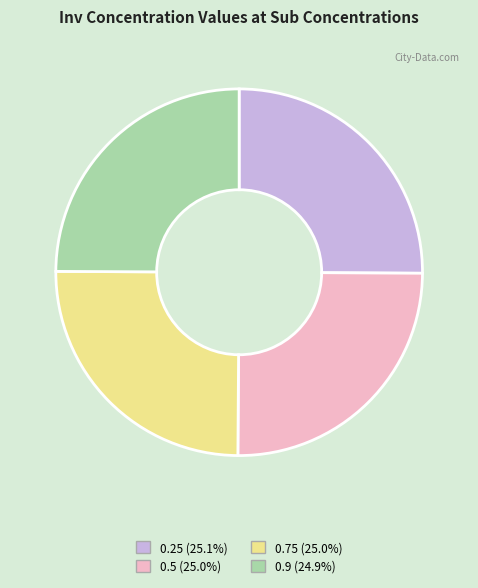

Approximately how many times larger is the value at 0.9 compared to 0.75?

1.0